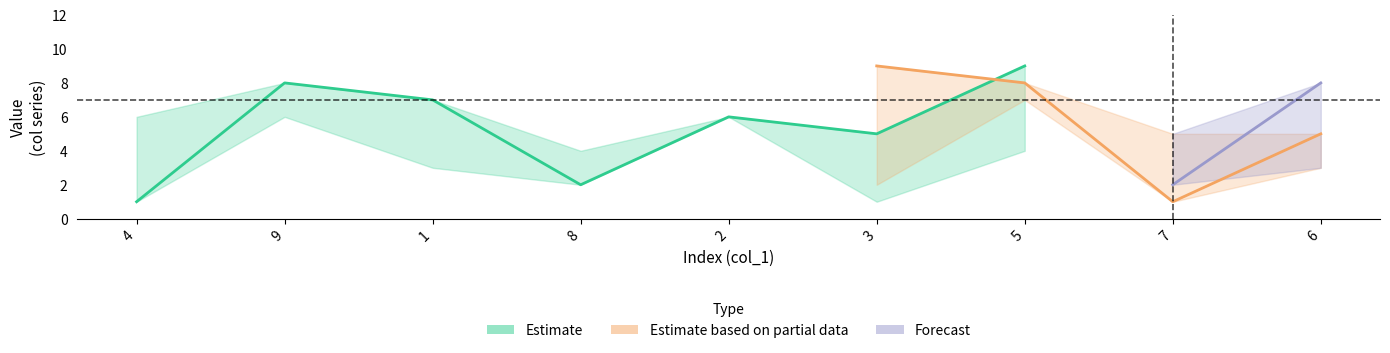

How many col_4 values are between 3 and 7?

5